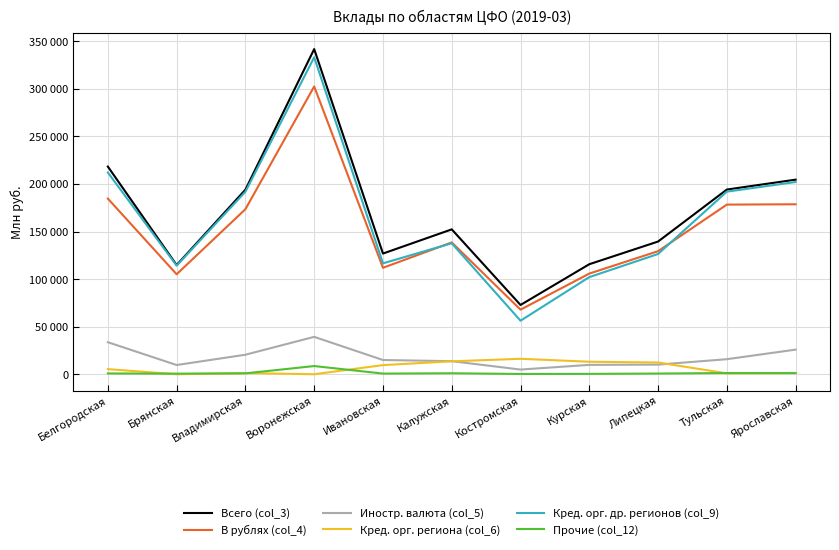

Which category has the lowest value across all series?

Брянская